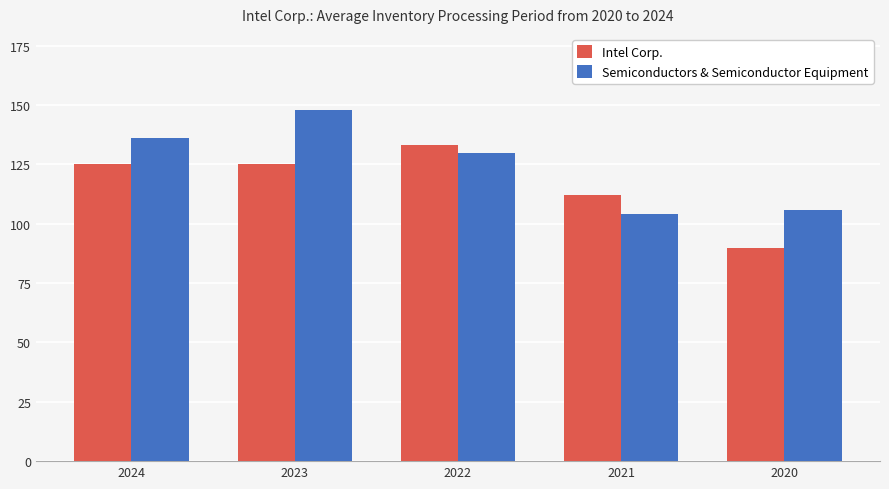

Reading left to right, list all the values displayed in this chart.

Intel Corp.: 2024=125	2023=125	2022=133	2021=112	2020=90
Semiconductors & Semiconductor Equipment: 2024=136	2023=148	2022=130	2021=104	2020=106